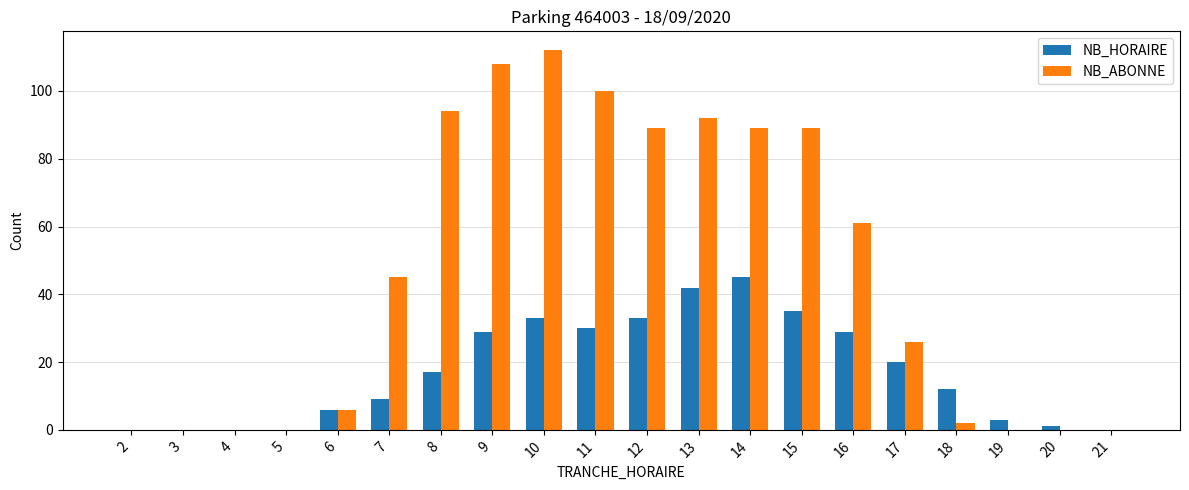

What is the highest value of the NB_ABONNE series?

112